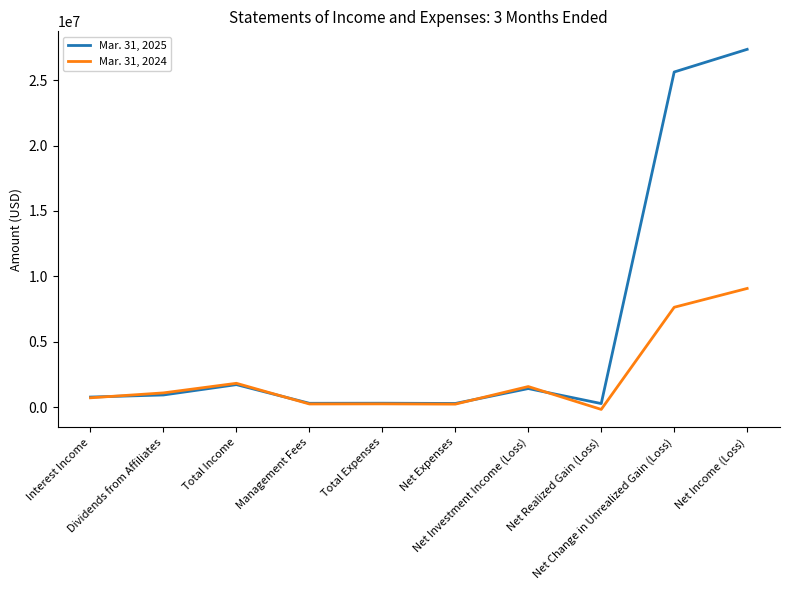

Which series has the widest spread of values?

Mar. 31, 2025